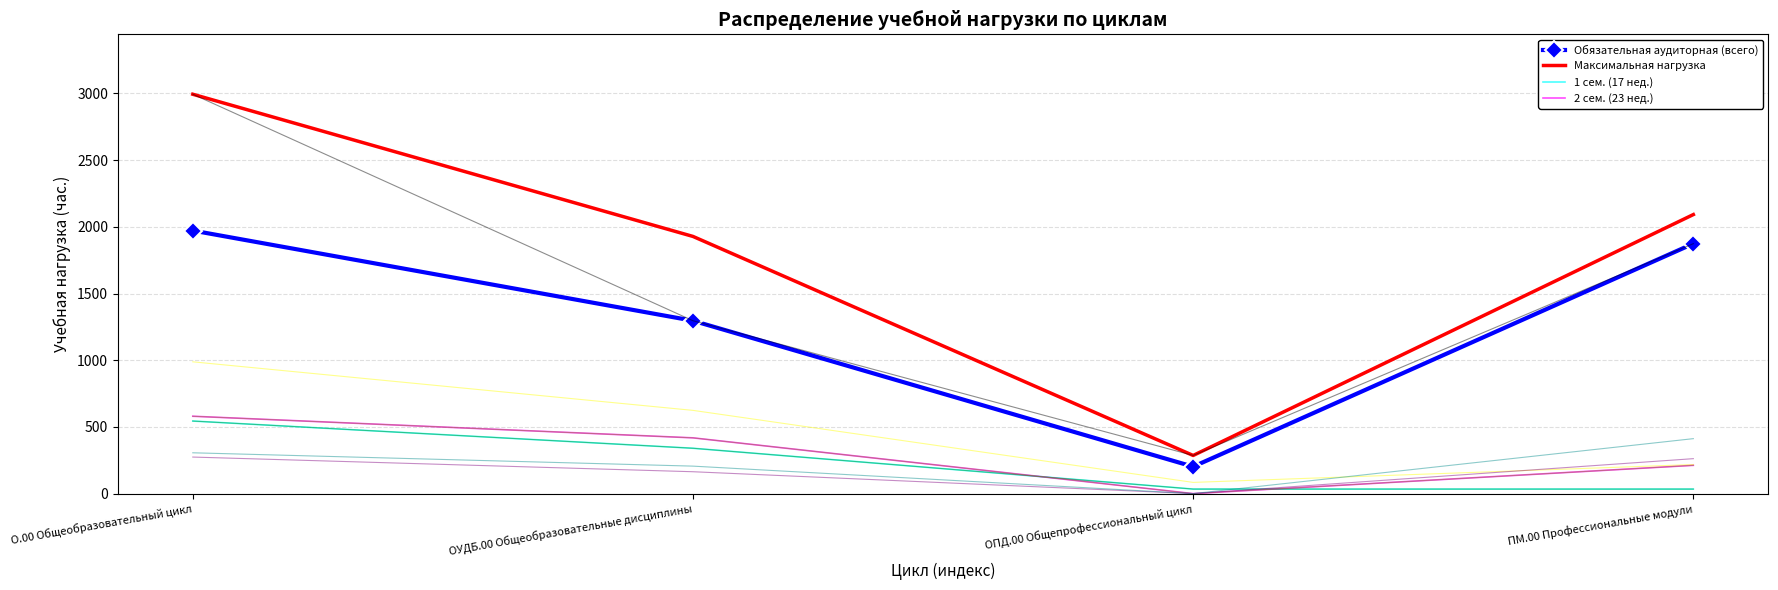

Count the 1 сем. (17 нед.) values in the range 34 to 544.

4